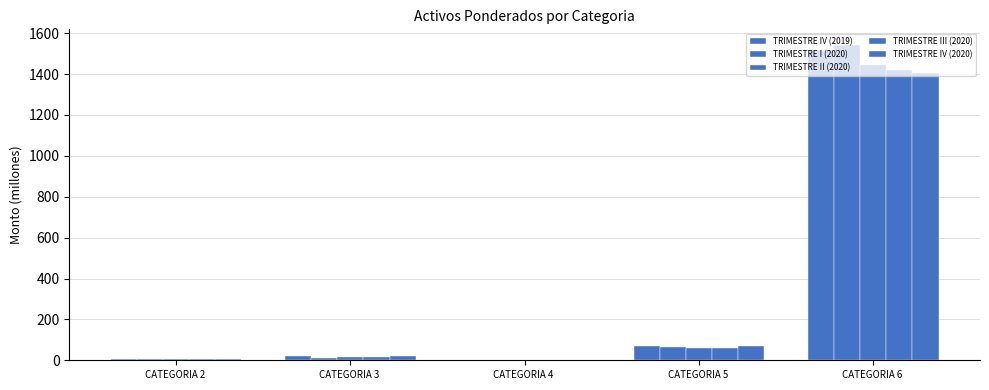

How many groups of bars are there?

5